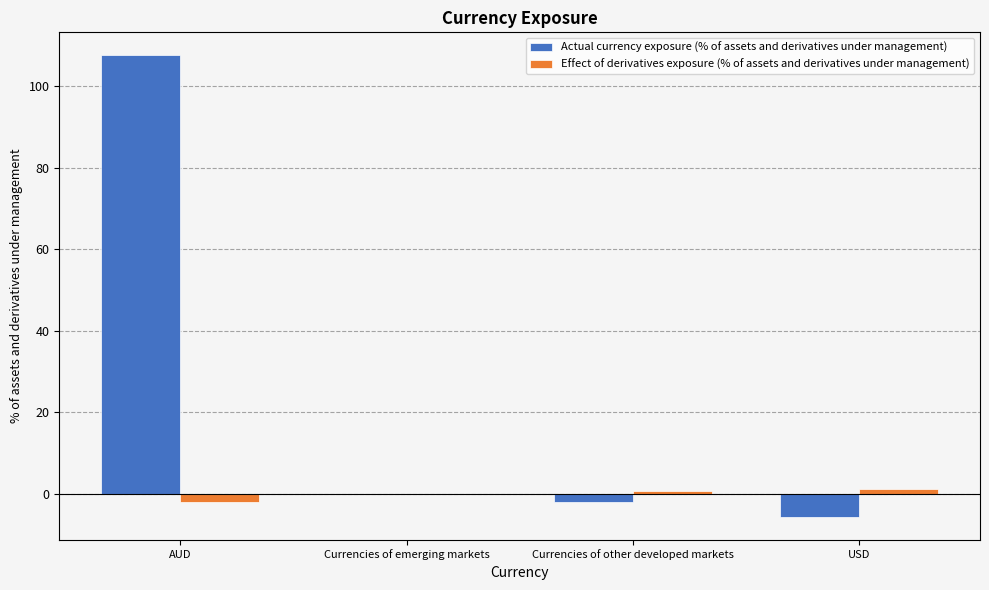

Count the number of categories in the chart.

4